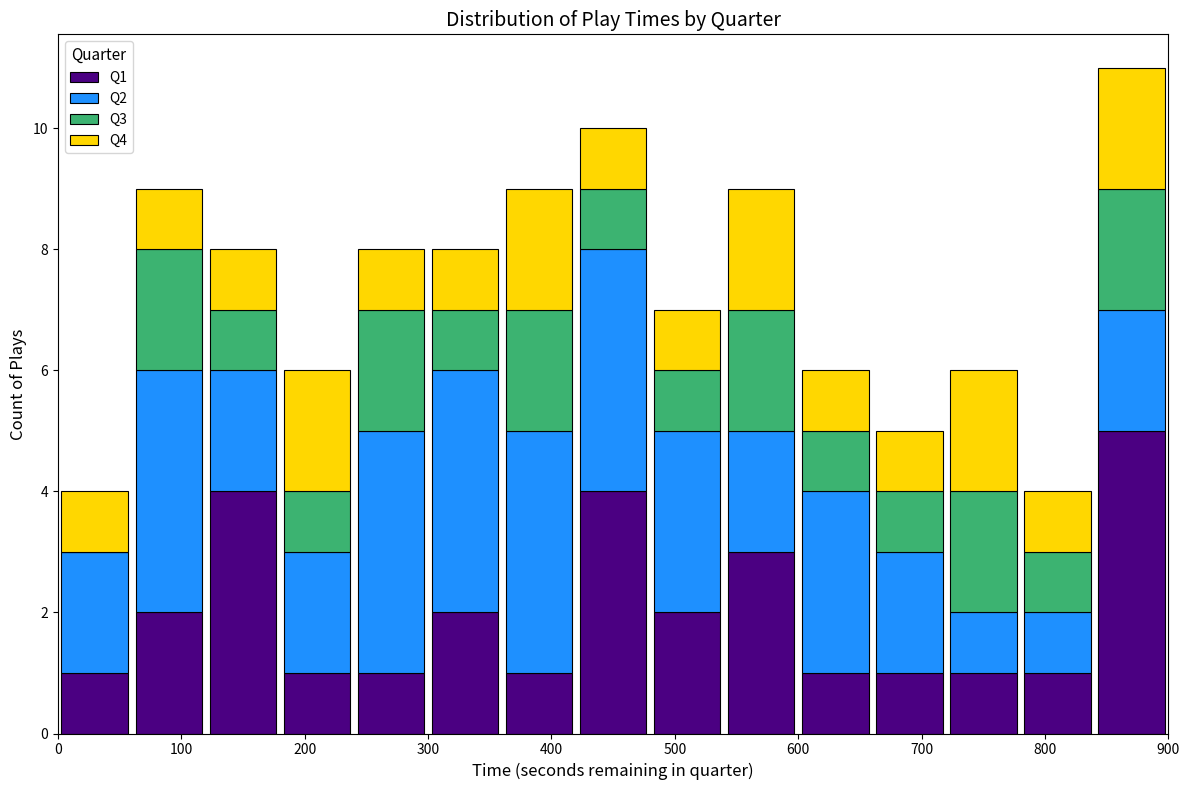

Reading left to right, transcribe this chart: for each stacked bar, give the range it covers on the x-axis and its total height. The values are not printed on the chart, so give them approximately, as read against the axis.

0 to 60: 4
60 to 120: 9
120 to 180: 8
180 to 240: 6
240 to 300: 8
300 to 360: 8
360 to 420: 9
420 to 480: 10
480 to 540: 7
540 to 600: 9
600 to 660: 6
660 to 720: 5
720 to 780: 6
780 to 840: 4
840 to 900: 11